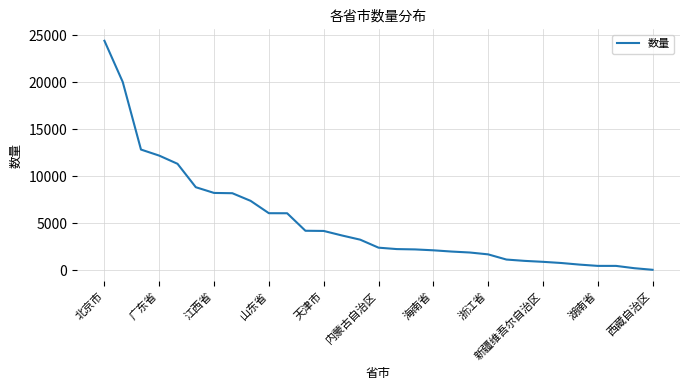

What is the difference between the maximum and minimum values?

24386